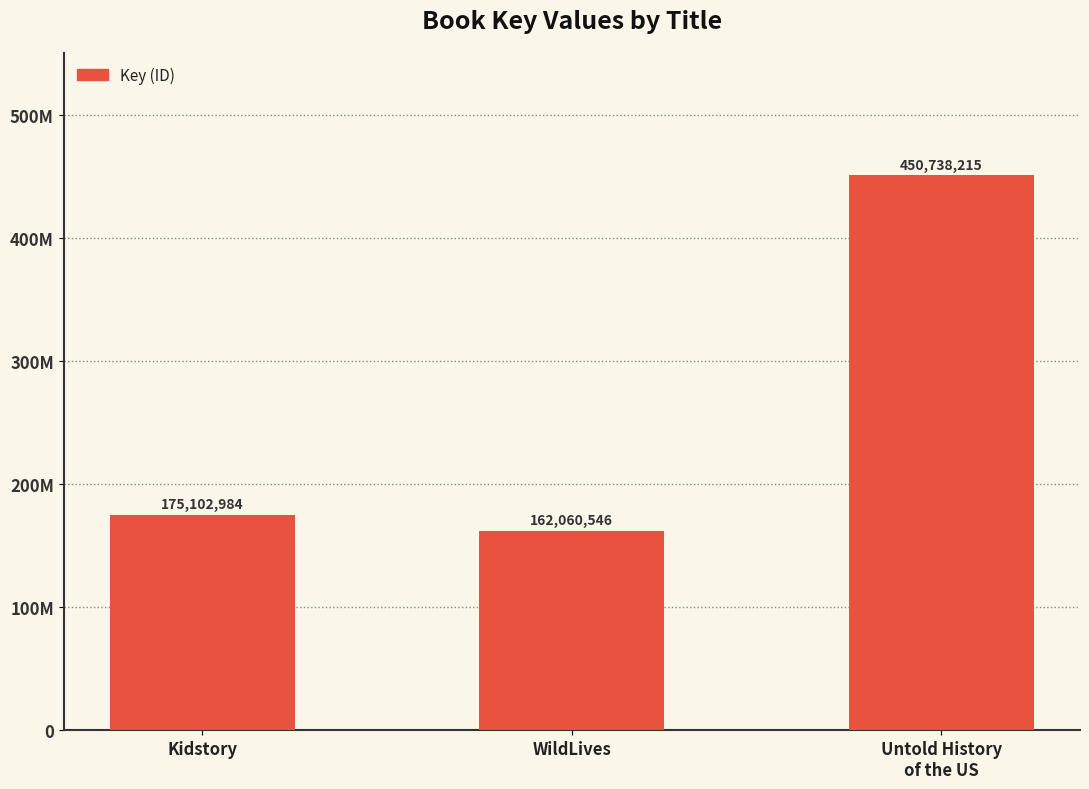

How many data points are above 175102984?

1